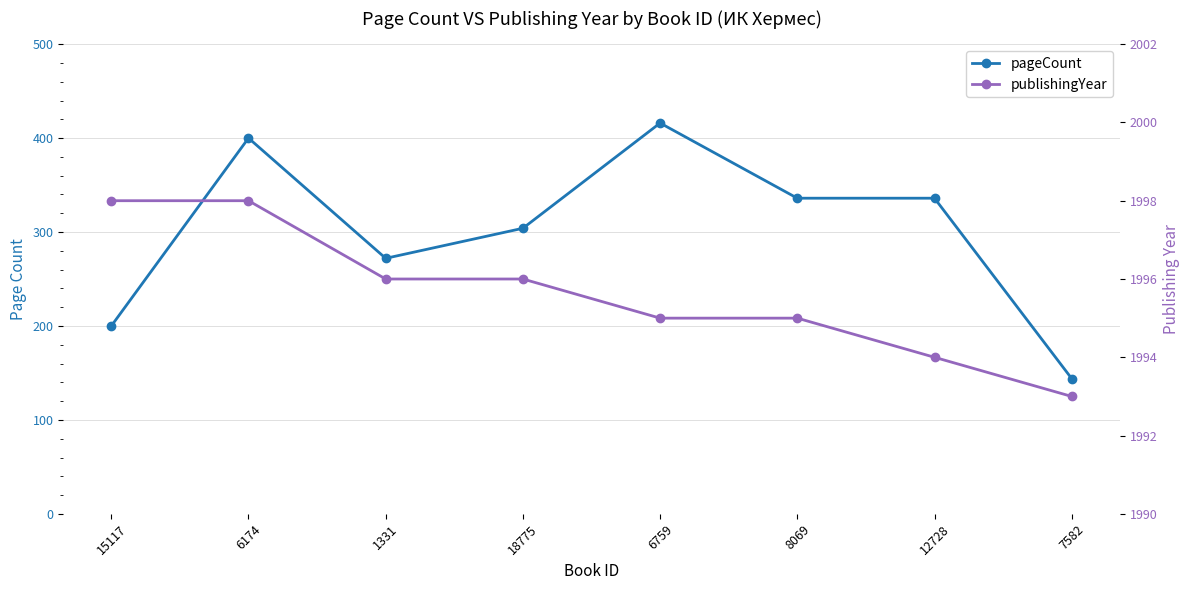

Does the chart have visible grid lines?

Yes